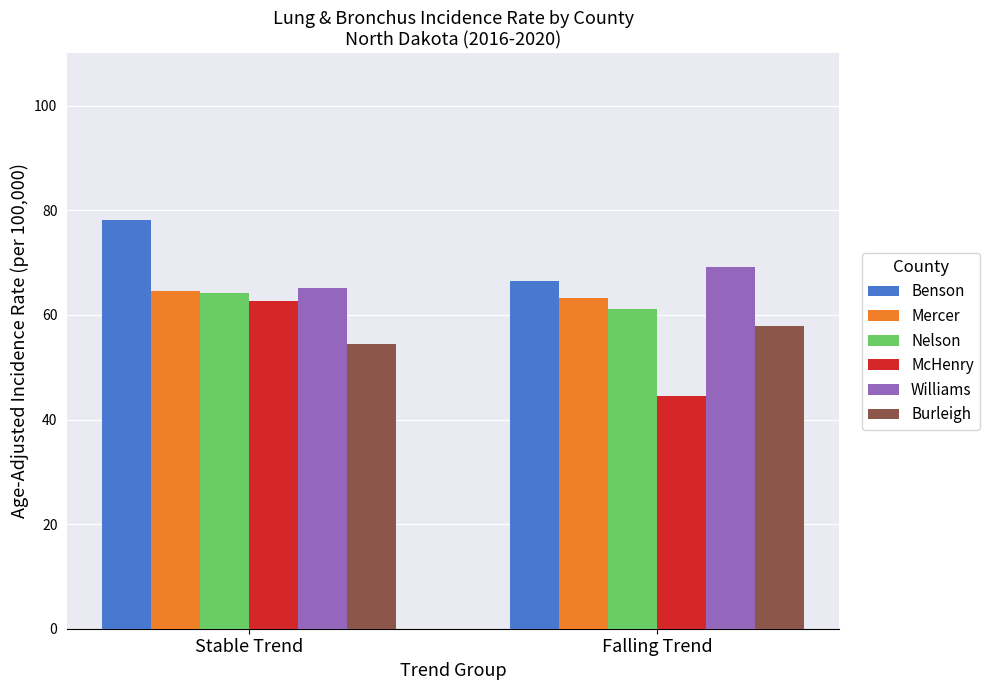

Between Stable Trend and Falling Trend, which series saw the biggest shift?

McHenry